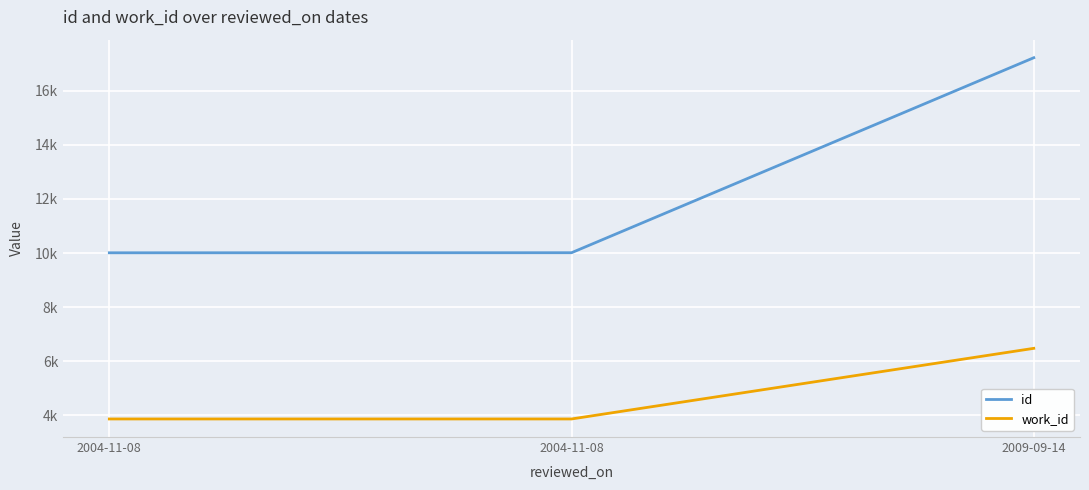

Which category has the highest value across all series?

2009-09-14